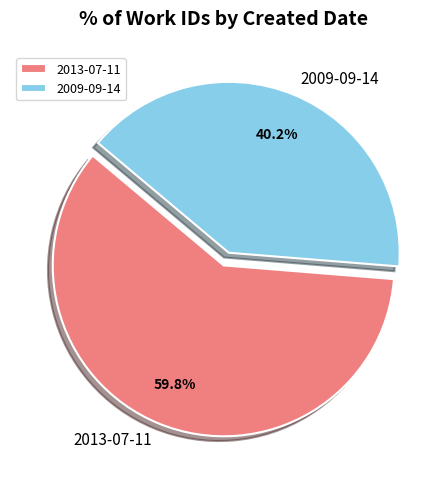

To the nearest percent, what is the difference between the largest and smallest slice percentages?

20%